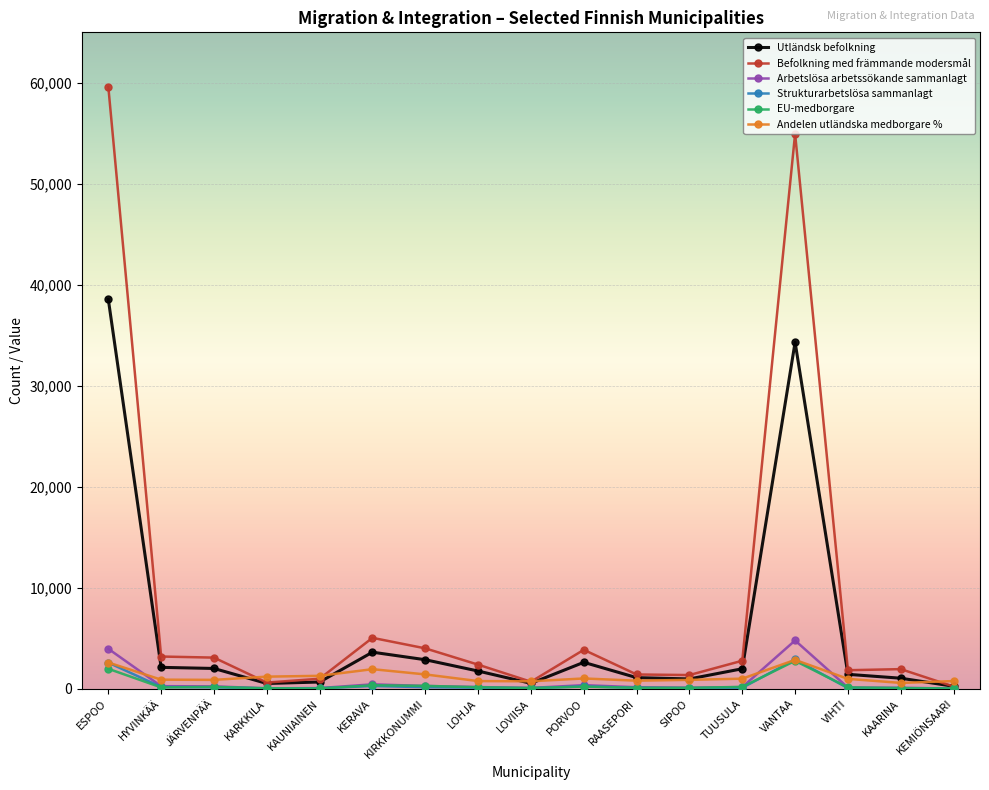

Which series has the largest range (max minus min)?

Befolkning med främmande modersmål